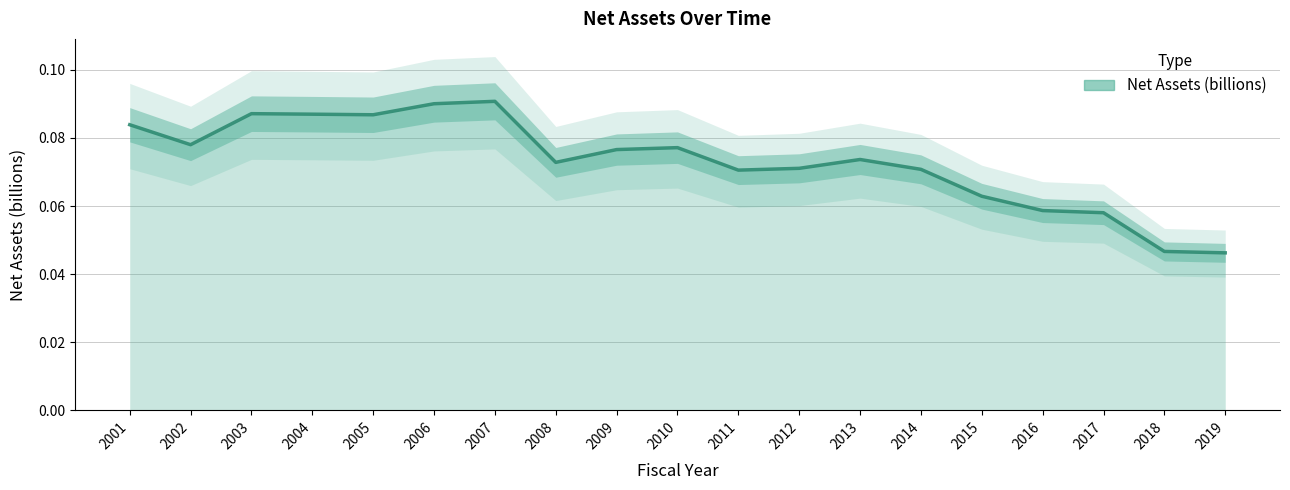

Rank the categories by value from highest to lowest.

2007, 2006, 2003, 2004, 2005, 2001, 2002, 2010, 2009, 2013, 2008, 2012, 2014, 2011, 2015, 2016, 2017, 2018, 2019